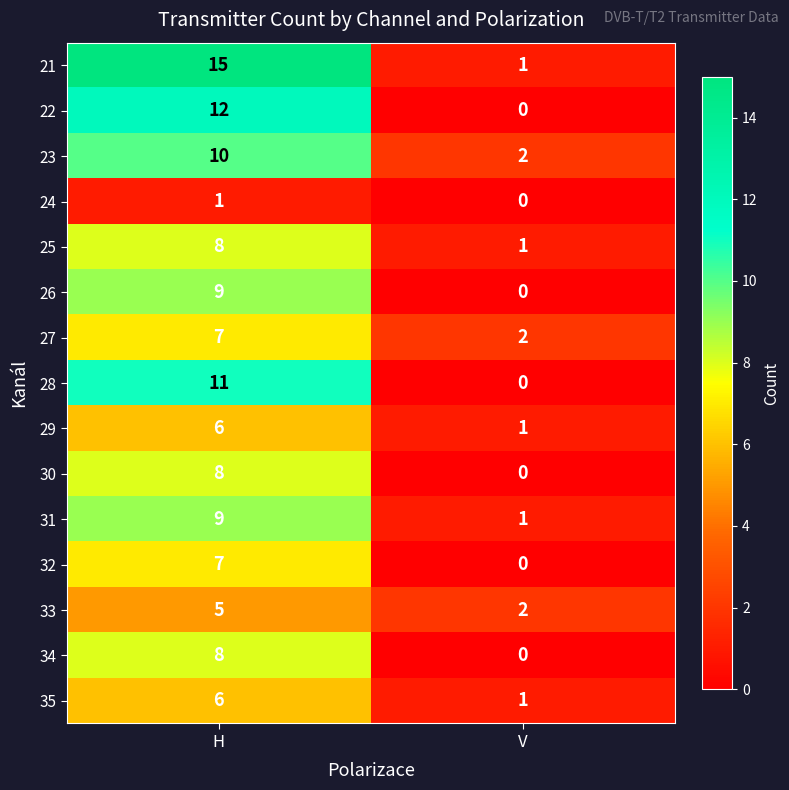

True or false: 29 has a value of 2 at H.

False